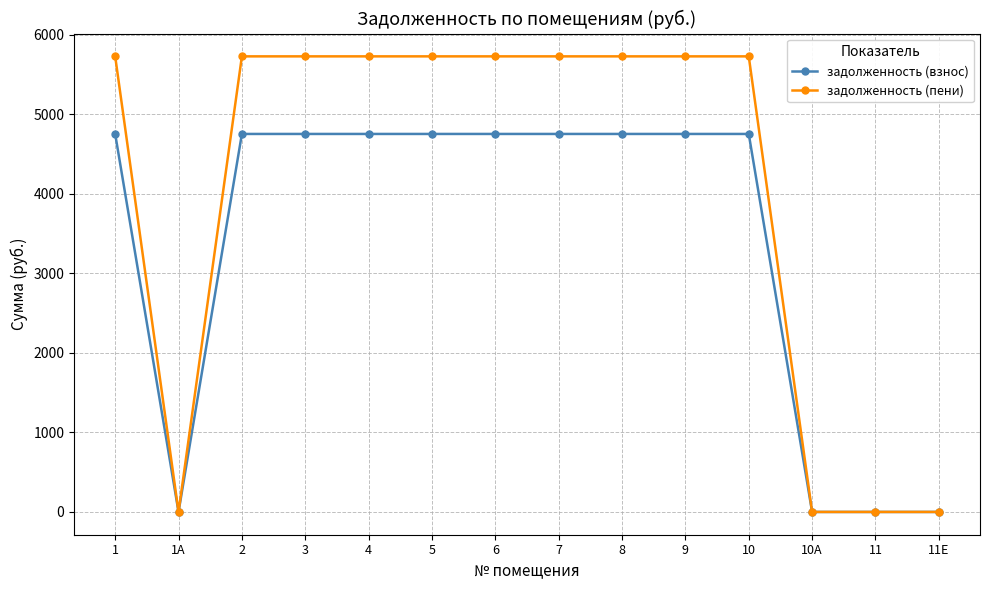

What is the difference between the second highest and second lowest values in the задолженность (пени) series?

5725.5